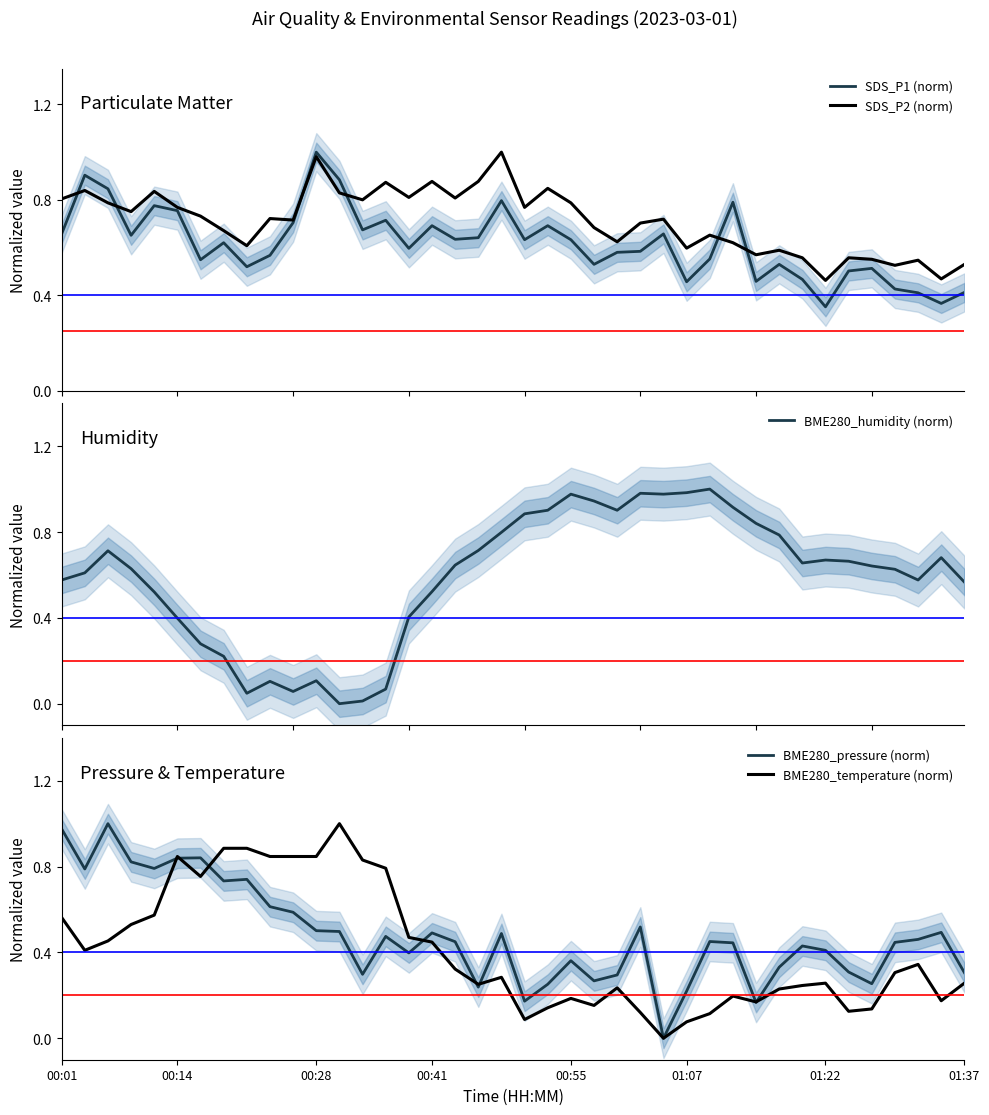

At 00:01, list the series in order from smallest to largest.

BME280_temperature (norm), BME280_humidity (norm), SDS_P1 (norm), SDS_P2 (norm), BME280_pressure (norm)